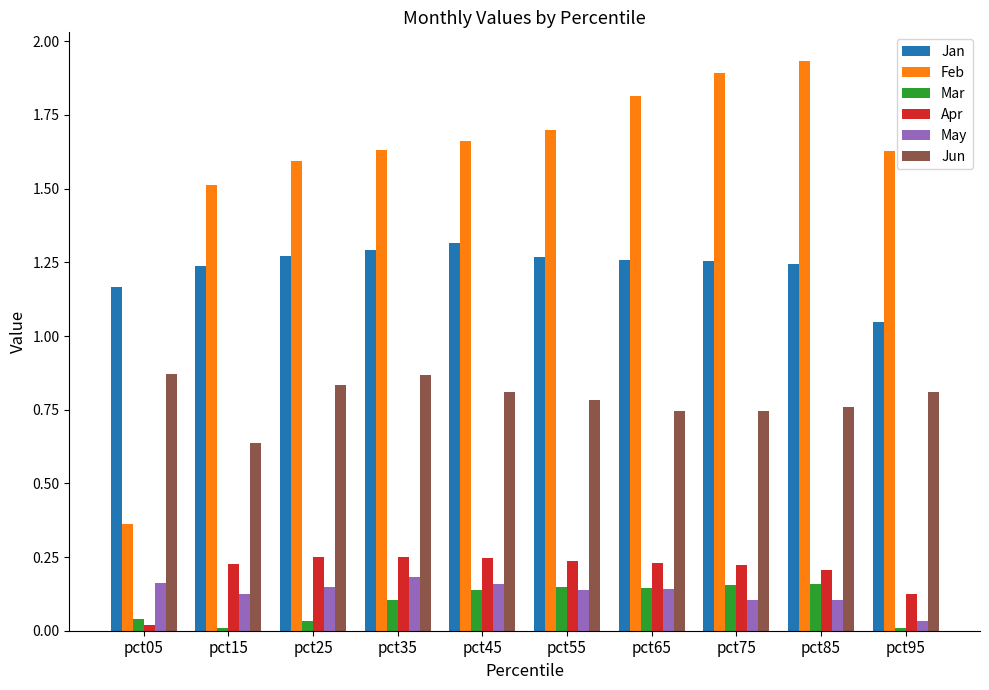

At which label is Jan closest to 1?

pct95